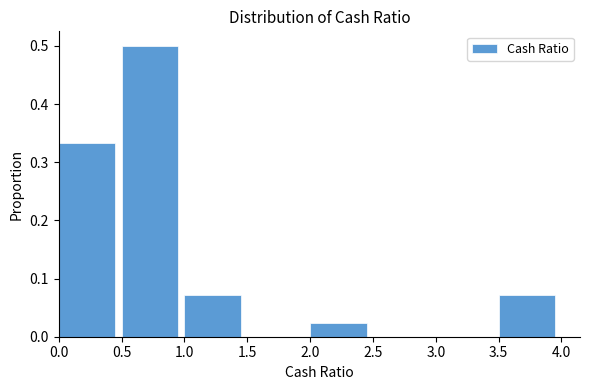

Reading left to right, list every bar in this chart as the range it spans on the x-axis followed by its height. The values are not printed on the chart, so give them approximately, as read against the axis.

0.0 to 0.5: 0.33
0.5 to 1.0: 0.50
1.0 to 1.5: 0.07
1.5 to 2.0: 0
2.0 to 2.5: 0.02
2.5 to 3.0: 0
3.0 to 3.5: 0
3.5 to 4.0: 0.07